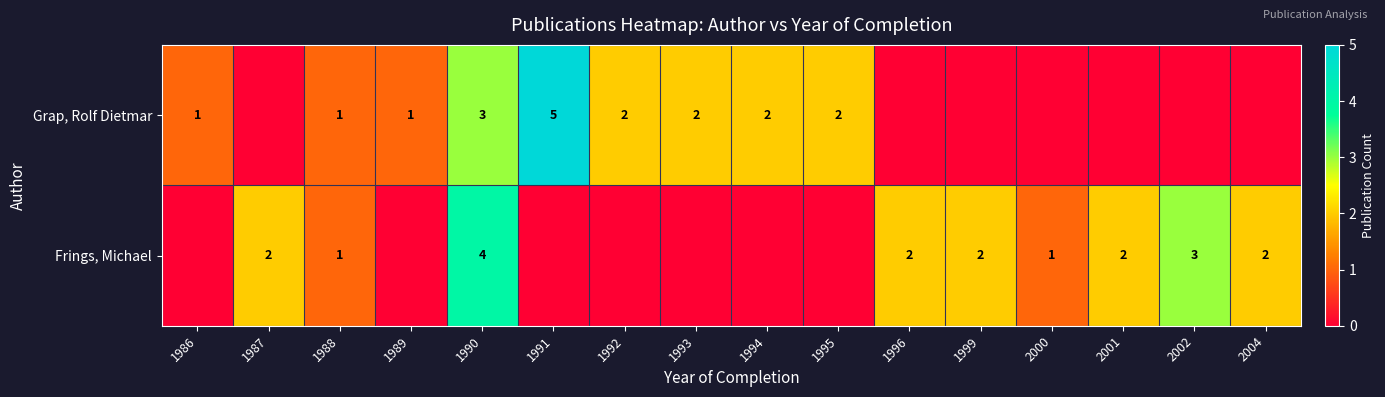

True or false: Frings, Michael has a value of 2 at 1999.

True